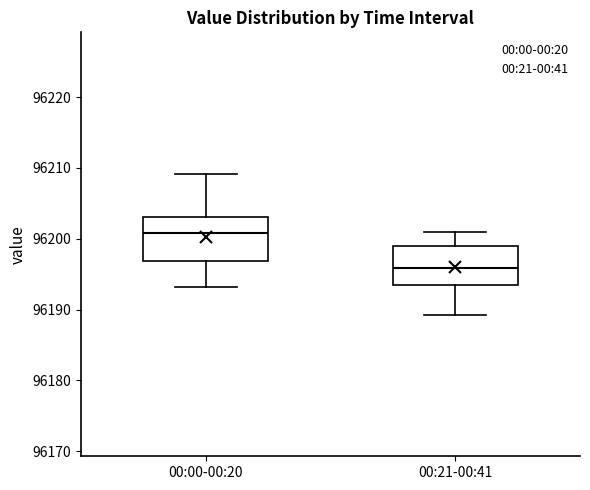

Reading left to right, read every box against the y-axis: the position of its median line, the range the box covers, and the ends of its whiskers. The values are not printed on the chart, so give them approximately, as read against the axis.

00:00-00:20: median 96201, box 96197 to 96203, whiskers 96193 to 96209
00:21-00:41: median 96196, box 96193 to 96199, whiskers 96189 to 96201